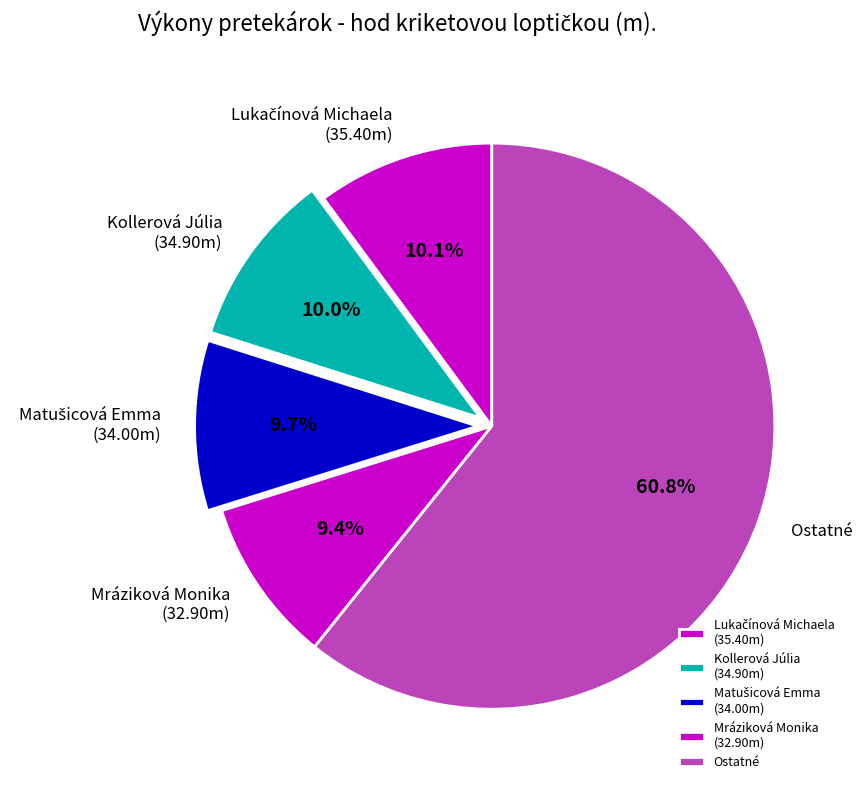

What portion of the pie excludes Kollerová Júlia (34.90m)?

90.0%